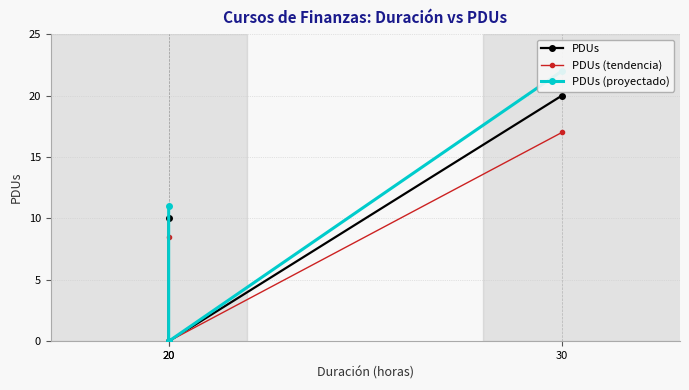

Rank the series by their average value, from lowest to highest.

PDUs (tendencia), PDUs, PDUs (proyectado)